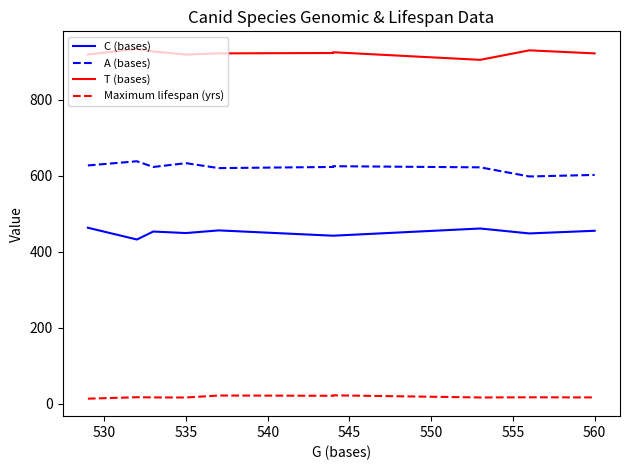

True or false: C (bases) has a value of 235.7 at 560.

False